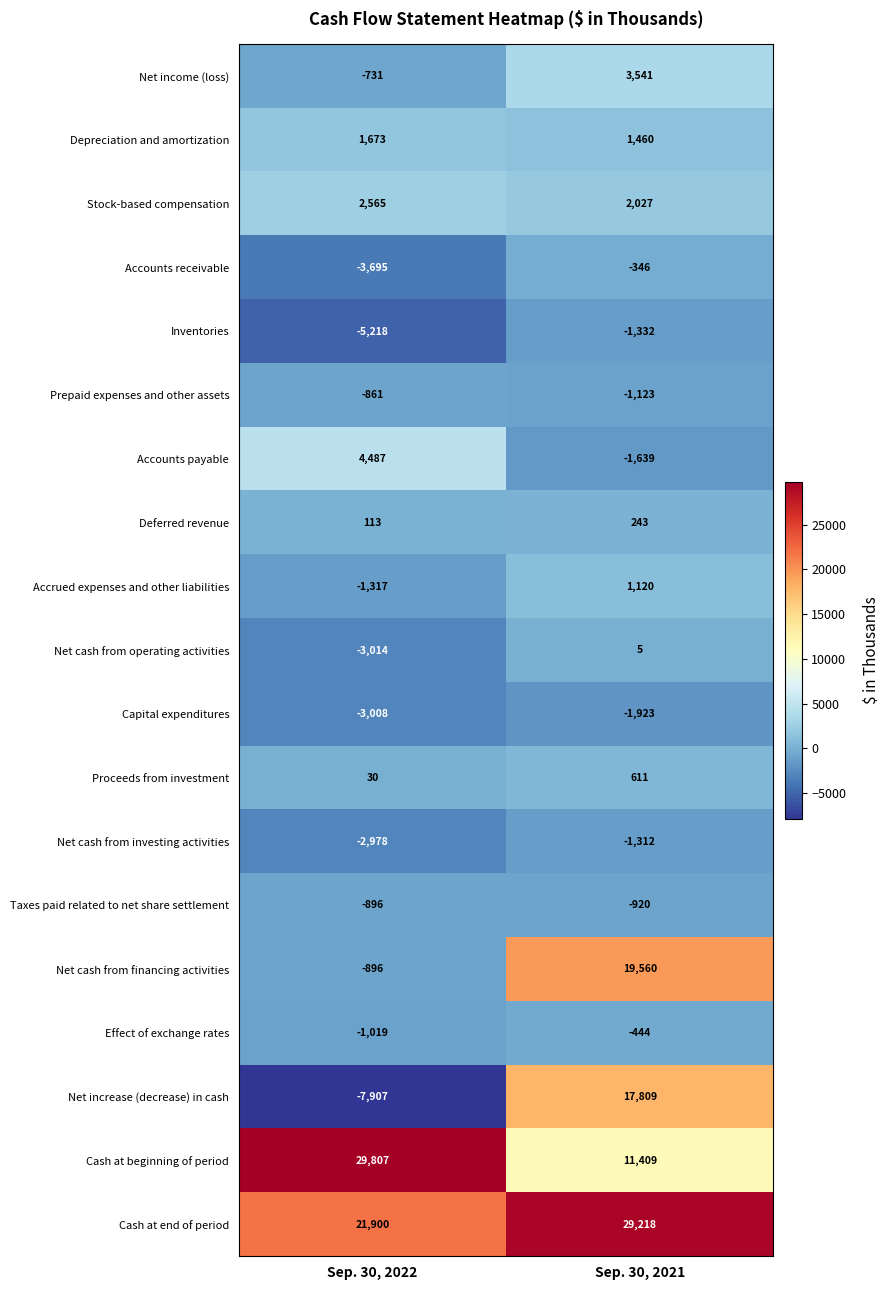

Rank the series by their maximum value, from highest to lowest.

Cash at beginning of period, Cash at end of period, Net cash from financing activities, Net increase (decrease) in cash, Accounts payable, Net income (loss), Stock-based compensation, Depreciation and amortization, Accrued expenses and other liabilities, Proceeds from investment, Deferred revenue, Net cash from operating activities, Accounts receivable, Effect of exchange rates, Prepaid expenses and other assets, Taxes paid related to net share settlement, Net cash from investing activities, Inventories, Capital expenditures